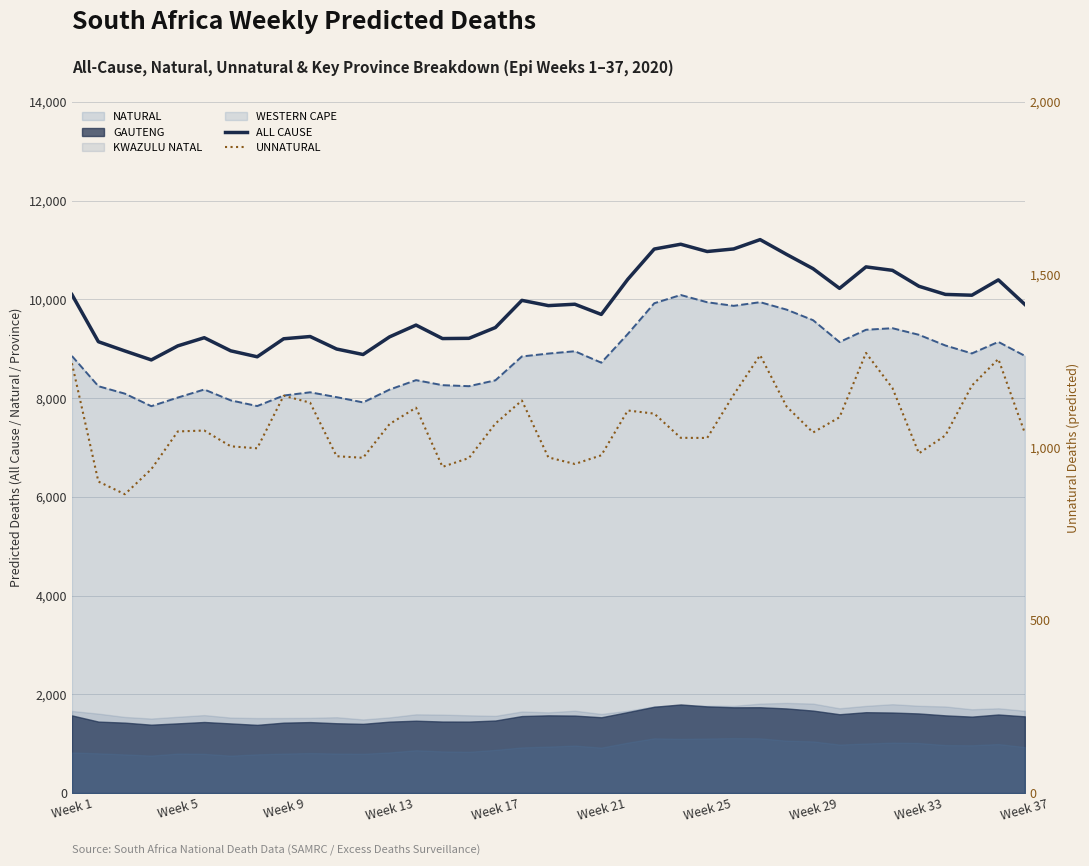

Which series has the largest total across all categories?

ALL CAUSE